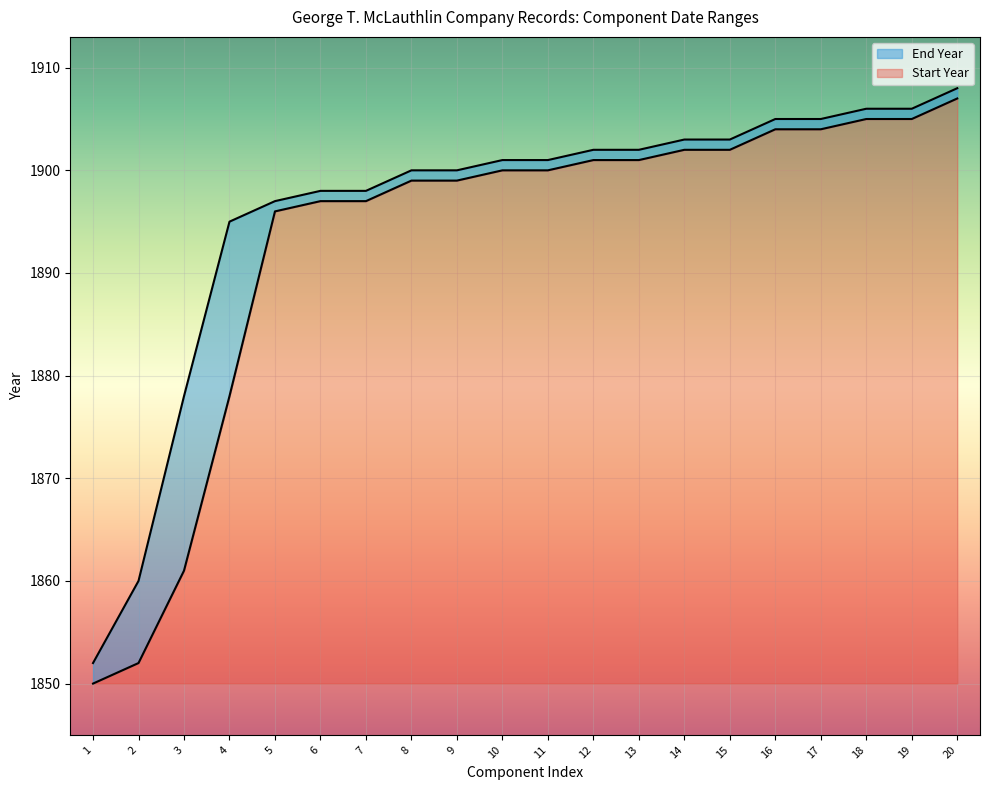

What is the difference between the maximum and minimum values in the End Year series?

56